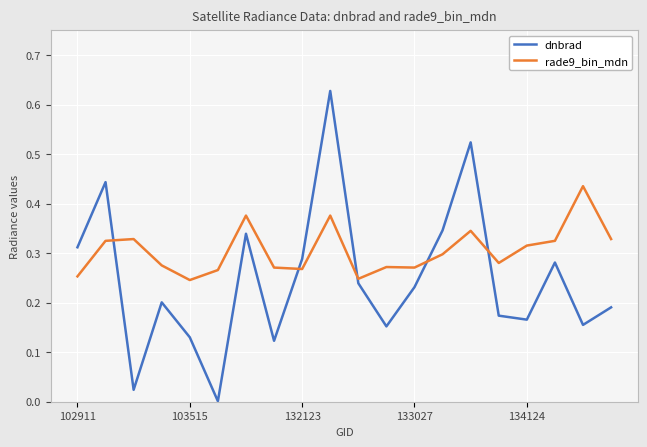

How many times do rade9_bin_mdn and dnbrad cross each other?

5